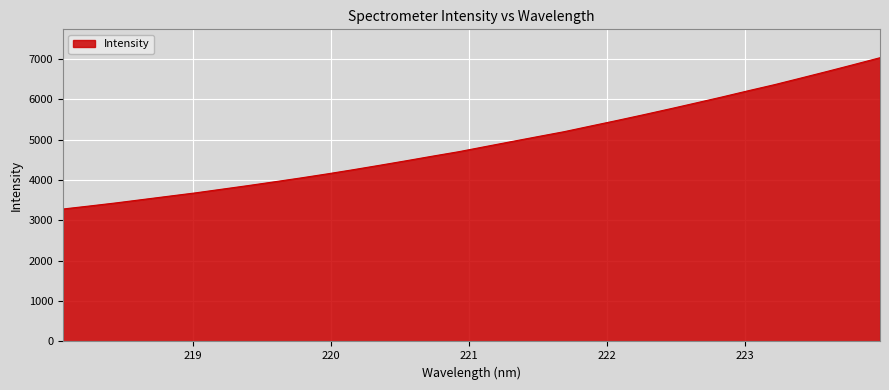

What is the maximum value shown in the chart?

7036.0